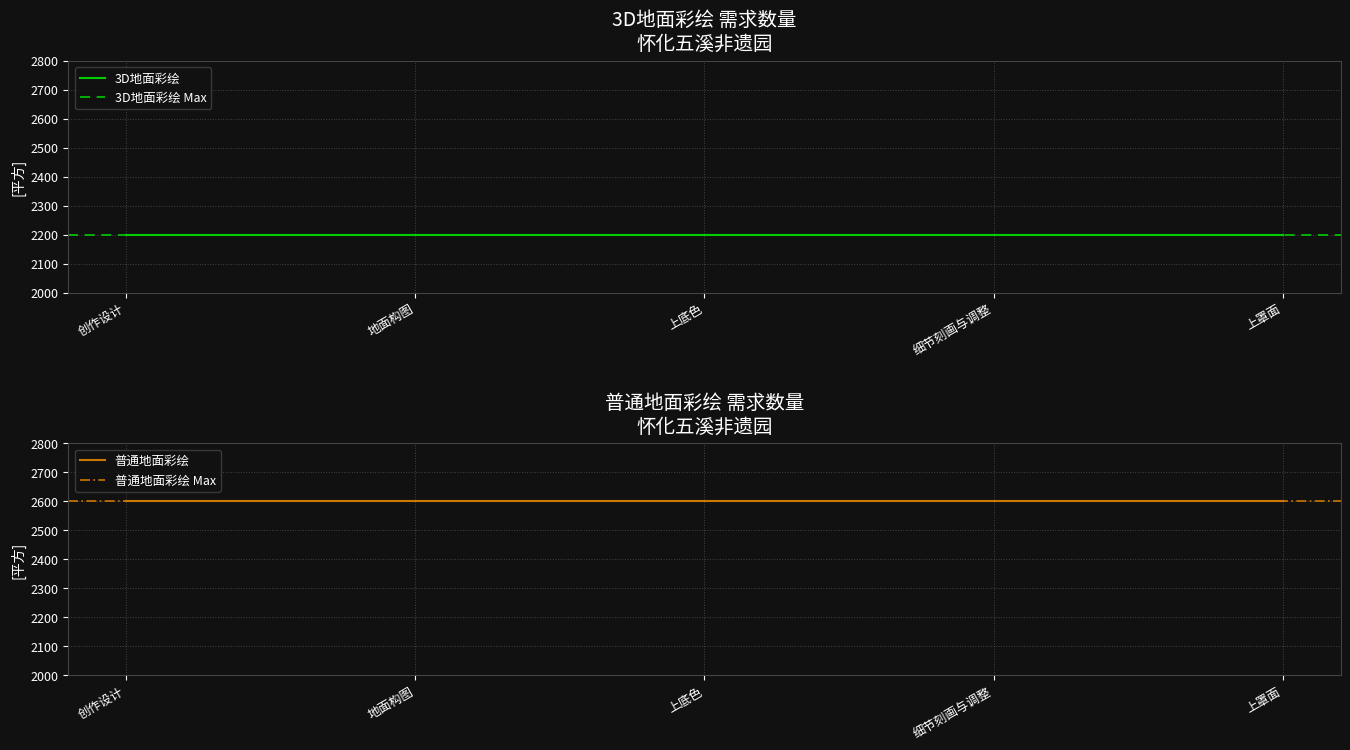

Reading right to left, extract all data points from this chart.

3D地面彩绘: 2200	2200	2200	2200	2200
普通地面彩绘: 2600	2600	2600	2600	2600